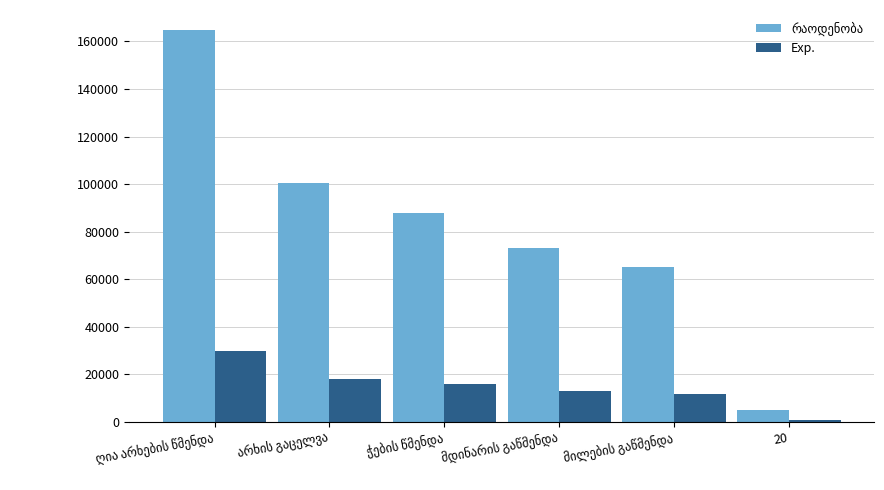

What is the highest value of the Exp. series?

29700